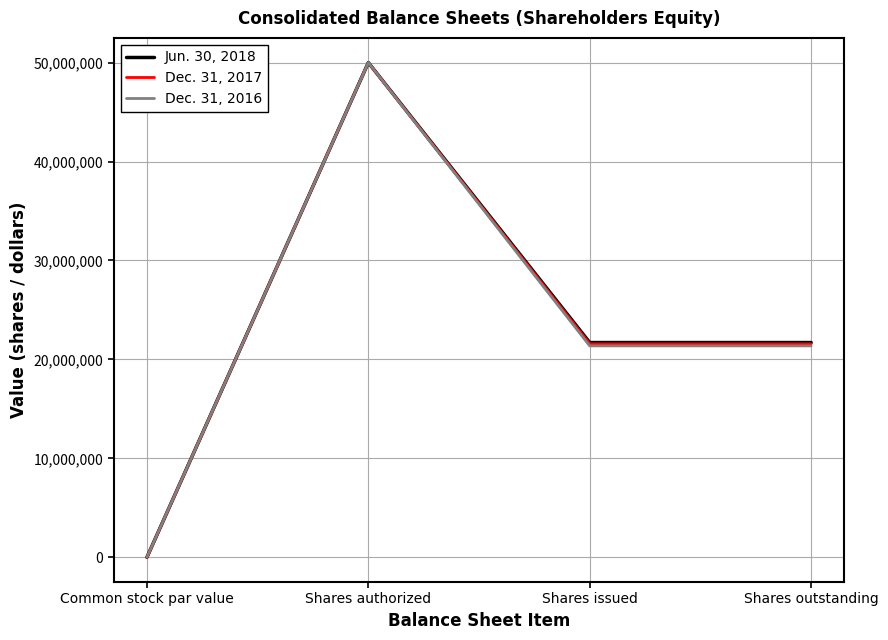

Reading left to right, transcribe all the data shown in this chart.

Jun. 30, 2018: 0	50000000	21705173	21705173
Dec. 31, 2017: 0	50000000	21580102	21580102
Dec. 31, 2016: 0	50000000	21369885	21369885